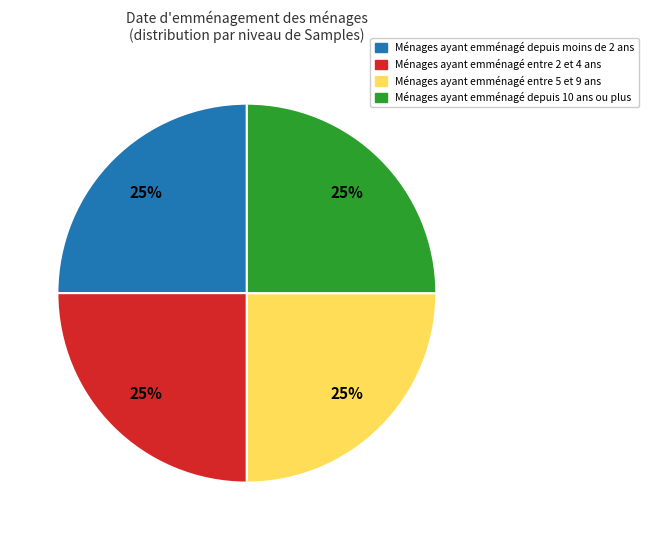

To the nearest percent, what is the average slice percentage?

25%